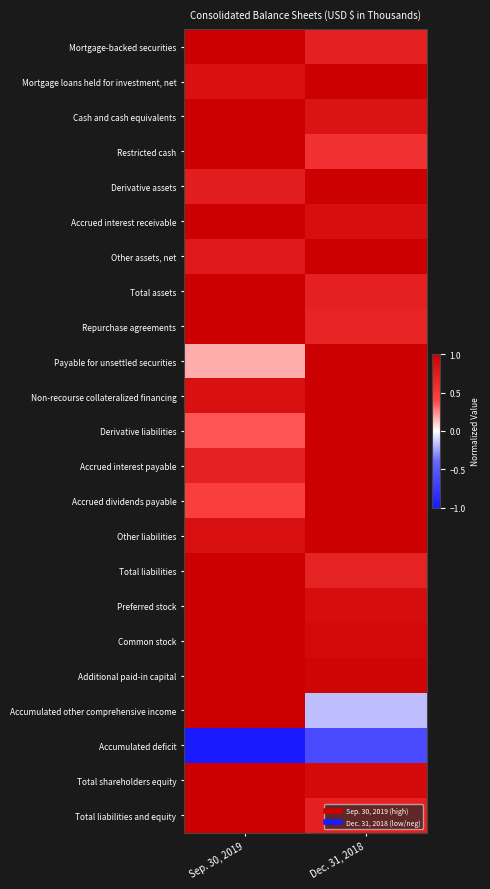

Reading left to right, extract all data points from this chart.

Mortgage-backed securities: Sep. 30, 2019=1.0	Dec. 31, 2018=0.7
Mortgage loans held for investment, net: Sep. 30, 2019=0.9	Dec. 31, 2018=1.0
Cash and cash equivalents: Sep. 30, 2019=1.0	Dec. 31, 2018=0.8
Restricted cash: Sep. 30, 2019=1.0	Dec. 31, 2018=0.6
Derivative assets: Sep. 30, 2019=0.7	Dec. 31, 2018=1.0
Accrued interest receivable: Sep. 30, 2019=1.0	Dec. 31, 2018=0.9
Other assets, net: Sep. 30, 2019=0.8	Dec. 31, 2018=1.0
Total assets: Sep. 30, 2019=1.0	Dec. 31, 2018=0.7
Repurchase agreements: Sep. 30, 2019=1.0	Dec. 31, 2018=0.7
Payable for unsettled securities: Sep. 30, 2019=0.2	Dec. 31, 2018=1.0
Non-recourse collateralized financing: Sep. 30, 2019=0.9	Dec. 31, 2018=1.0
Derivative liabilities: Sep. 30, 2019=0.4	Dec. 31, 2018=1.0
Accrued interest payable: Sep. 30, 2019=0.7	Dec. 31, 2018=1.0
Accrued dividends payable: Sep. 30, 2019=0.5	Dec. 31, 2018=1.0
Other liabilities: Sep. 30, 2019=0.9	Dec. 31, 2018=1.0
Total liabilities: Sep. 30, 2019=1.0	Dec. 31, 2018=0.7
Preferred stock: Sep. 30, 2019=1.0	Dec. 31, 2018=0.9
Common stock: Sep. 30, 2019=1.0	Dec. 31, 2018=0.9
Additional paid-in capital: Sep. 30, 2019=1.0	Dec. 31, 2018=1.0
Accumulated other comprehensive income: Sep. 30, 2019=1.0	Dec. 31, 2018=-0.2
Accumulated deficit: Sep. 30, 2019=-1.0	Dec. 31, 2018=-0.6
Total shareholders equity: Sep. 30, 2019=1.0	Dec. 31, 2018=0.9
Total liabilities and equity: Sep. 30, 2019=1.0	Dec. 31, 2018=0.7